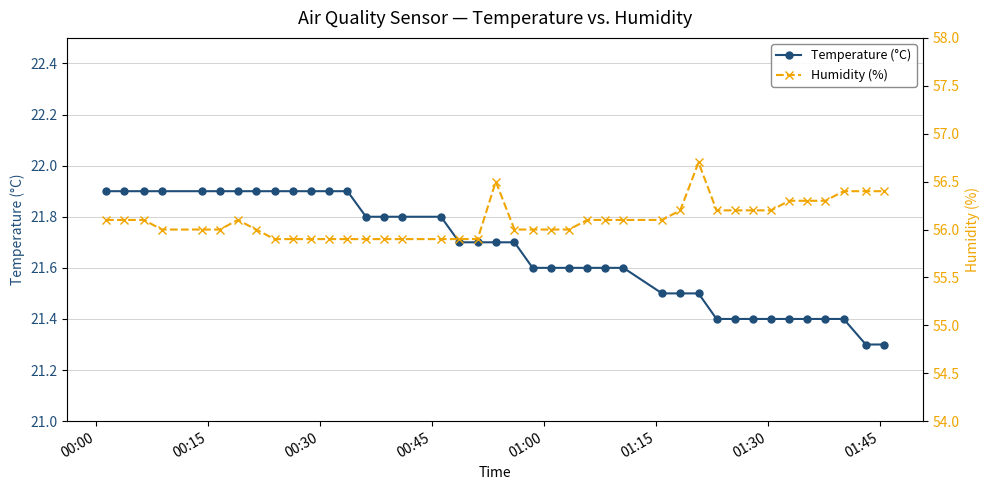

How many Temperature (°C) values are between 21 and 22?

40